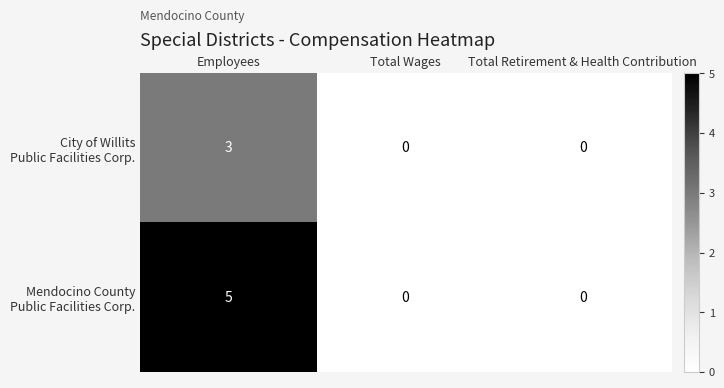

What is the total value across all series at Employees?

8